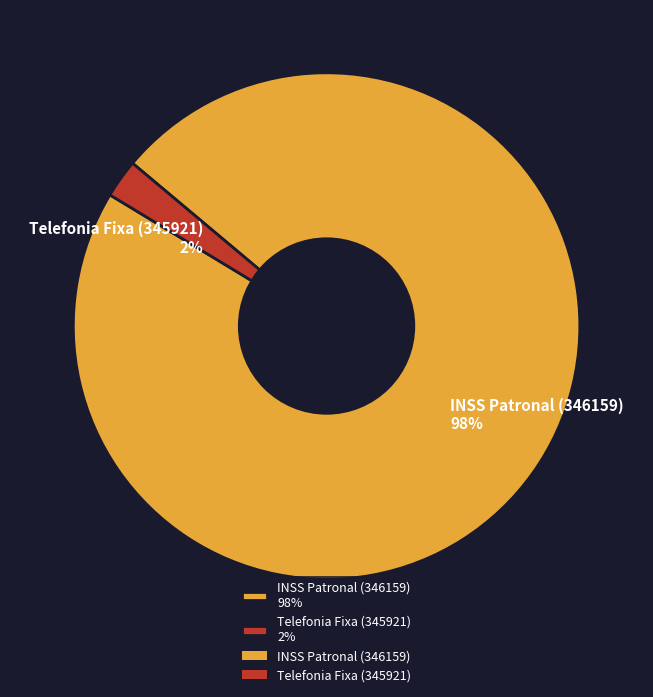

How many segments does this pie chart have?

2